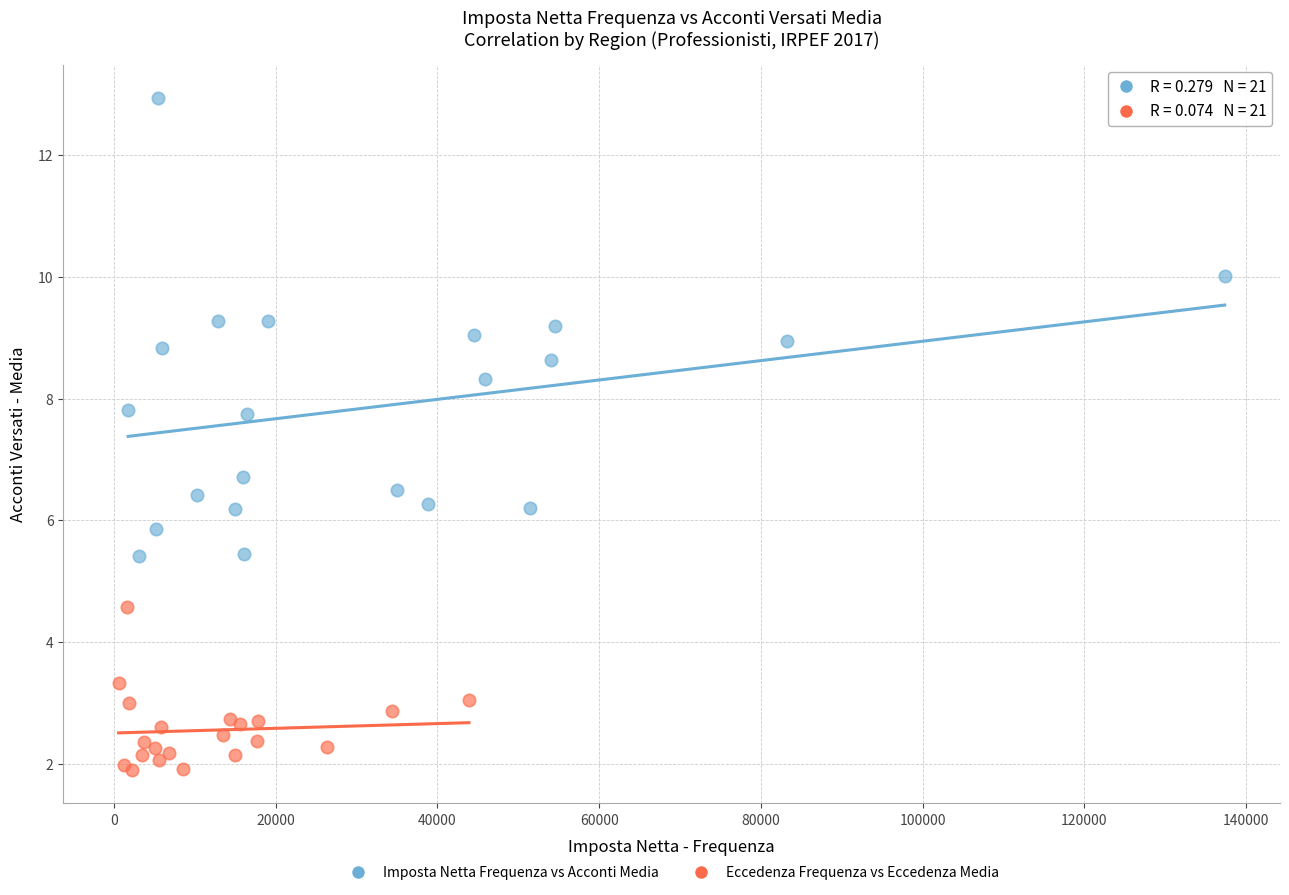

Which series has the widest spread of Y values?

Imposta Netta Frequenza vs Acconti Media